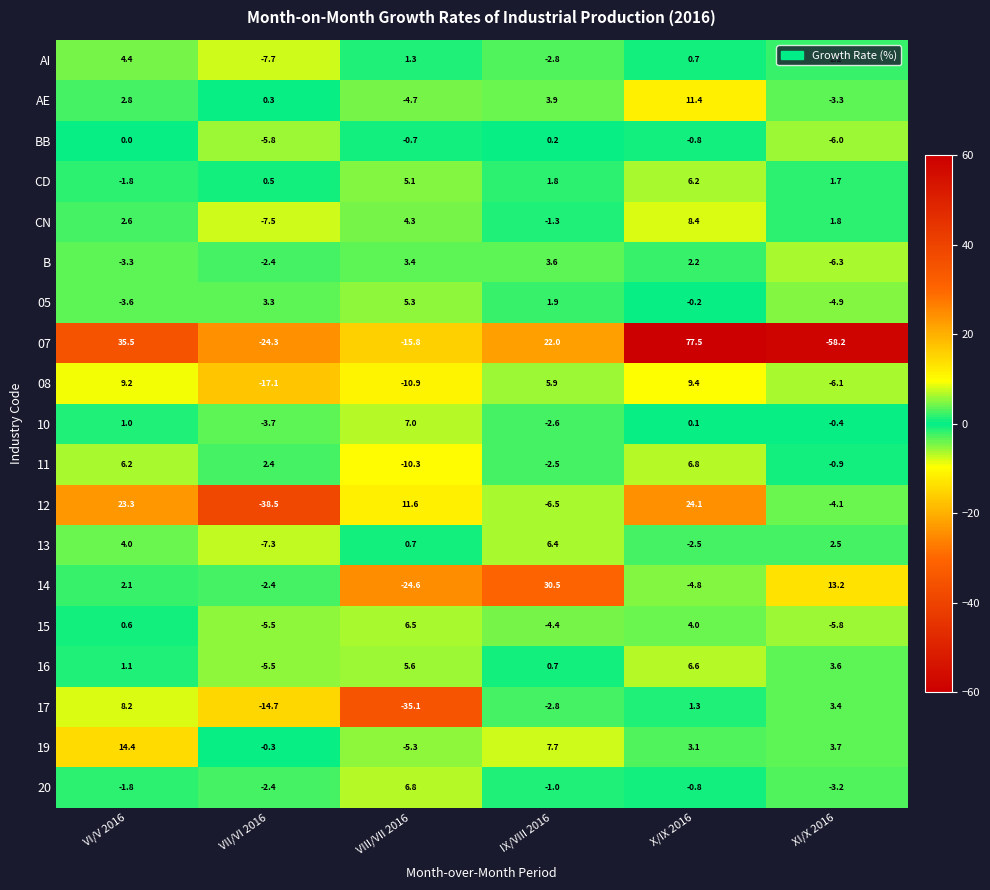

List the labels in order of 10 value, smallest first.

VII/VI 2016, IX/VIII 2016, XI/X 2016, X/IX 2016, VI/V 2016, VIII/VII 2016